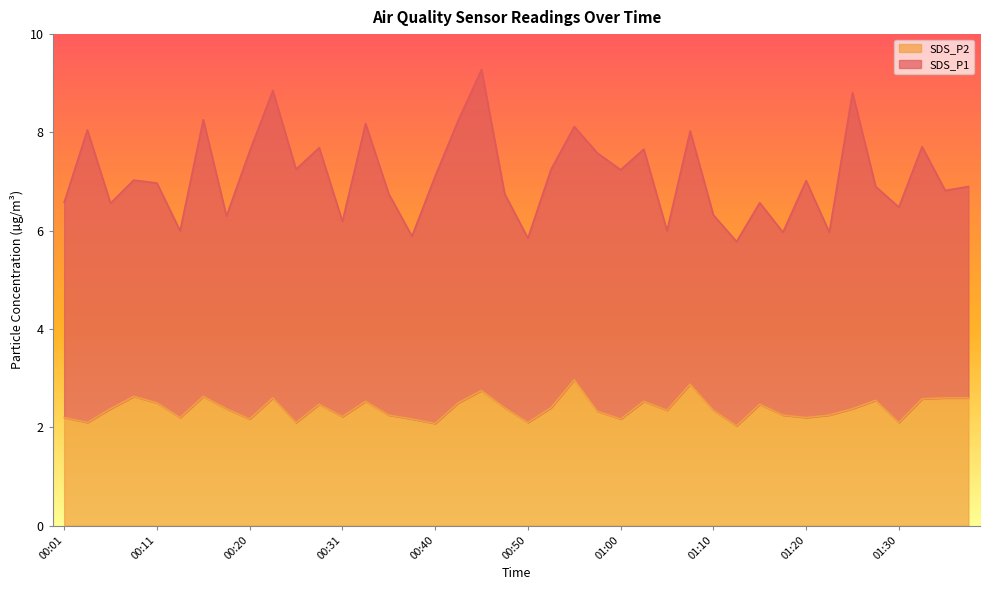

Does the chart have visible grid lines?

No